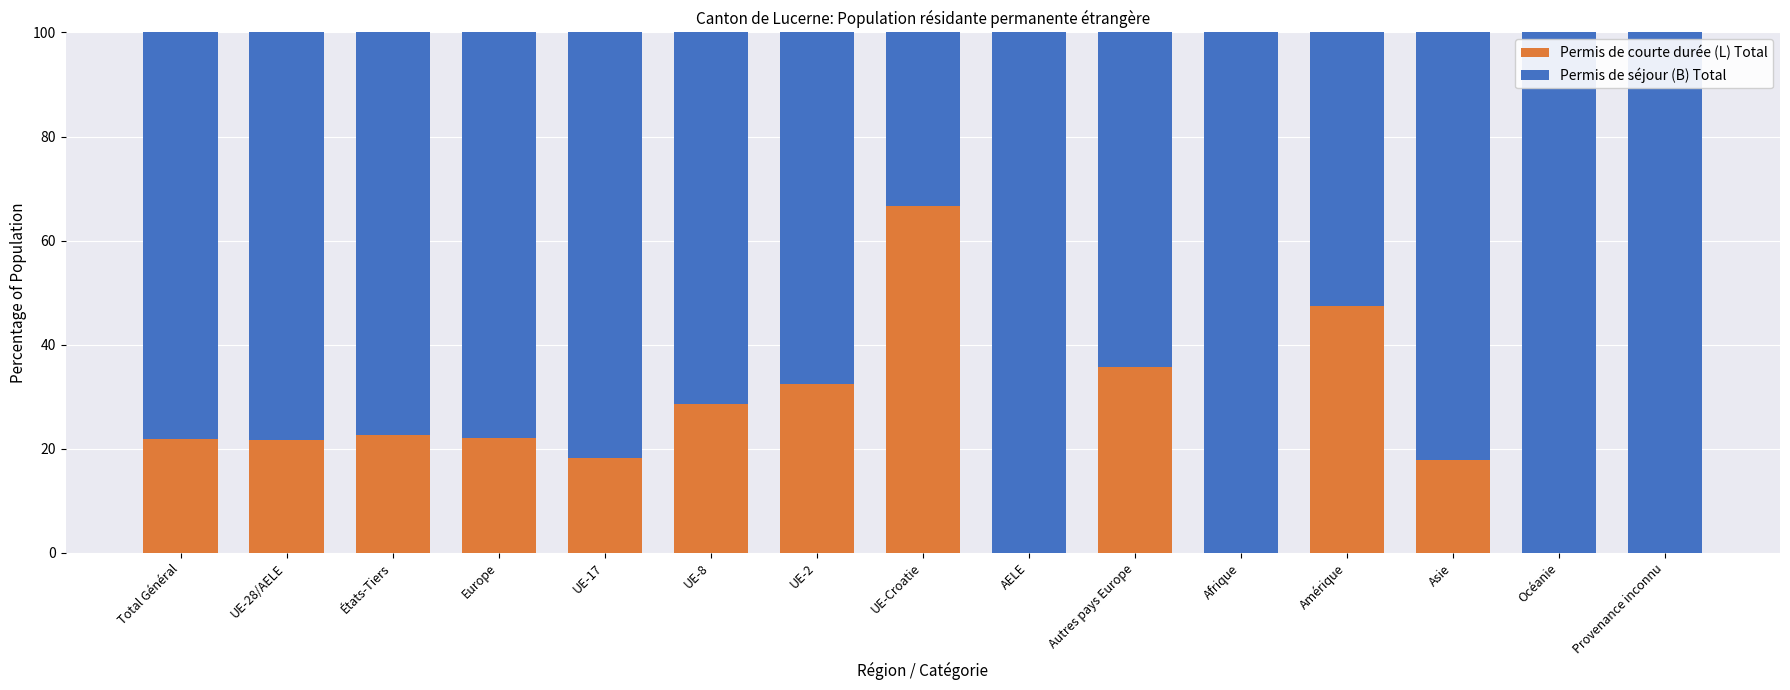

What is the total value across all series at États-Tiers?

100.0